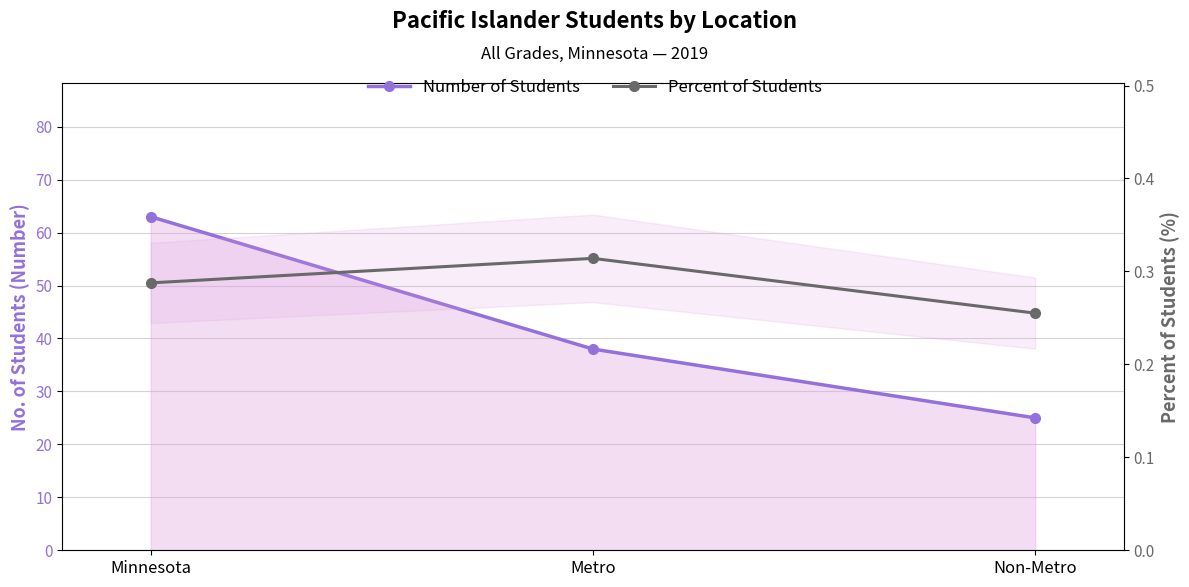

How many lines are shown in the chart?

2